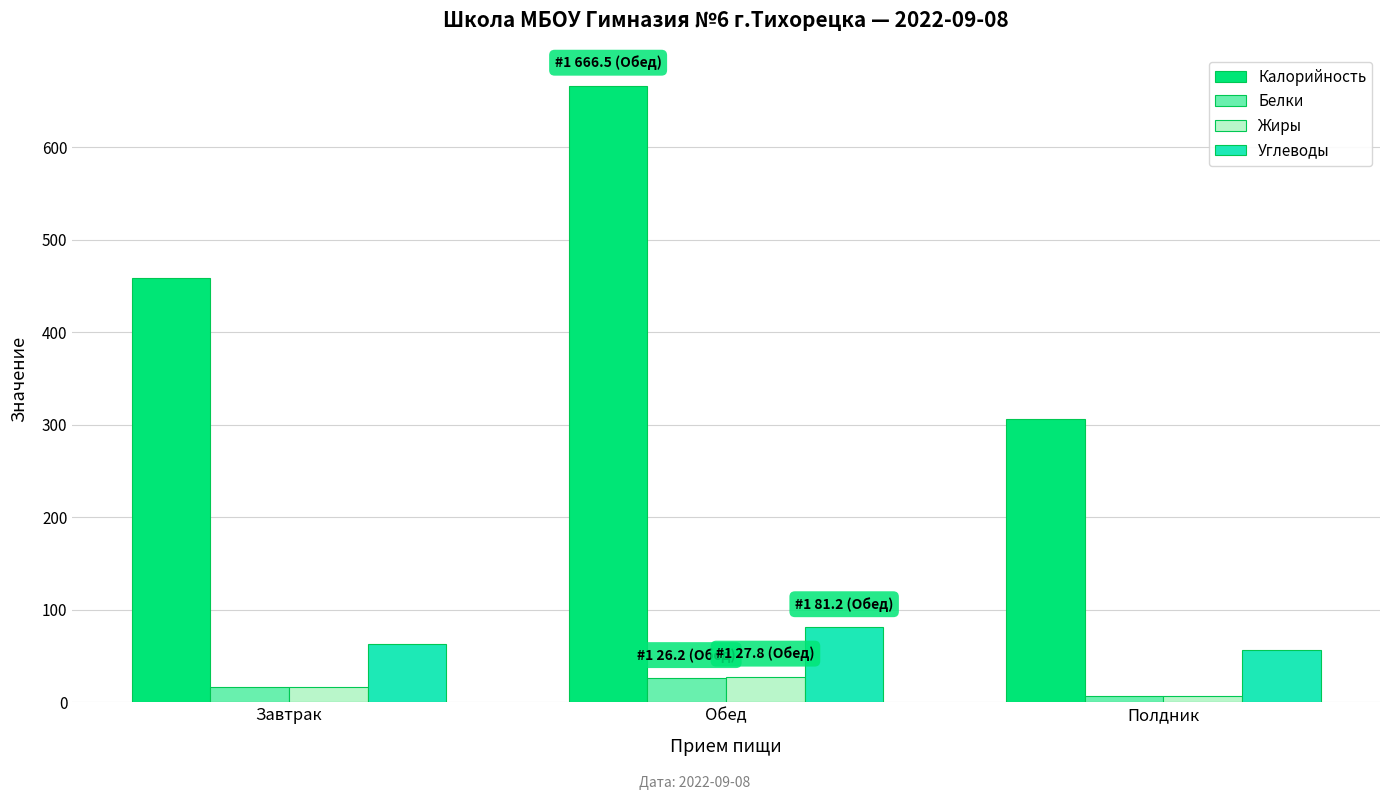

Read the Калорийность value at Обед.

666.5